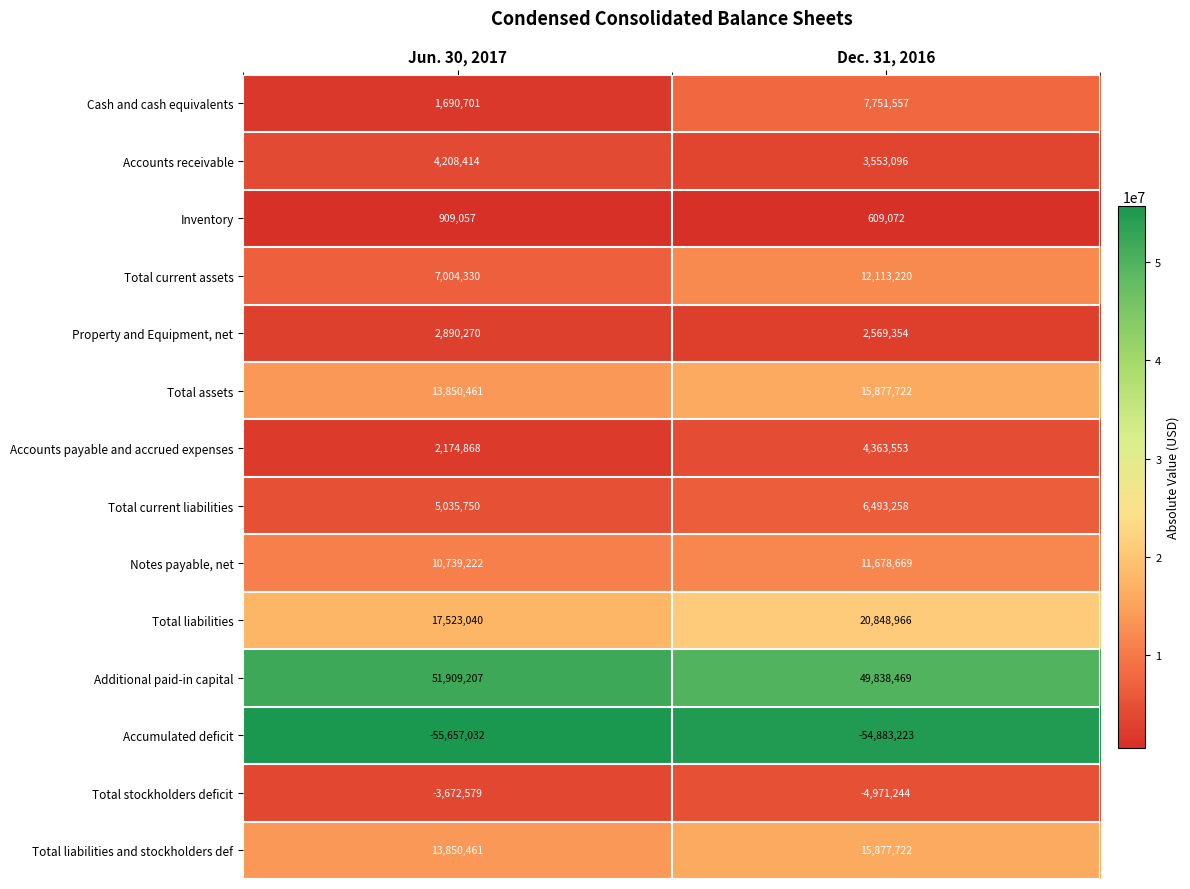

Which series has the largest range (max minus min)?

Cash and cash equivalents